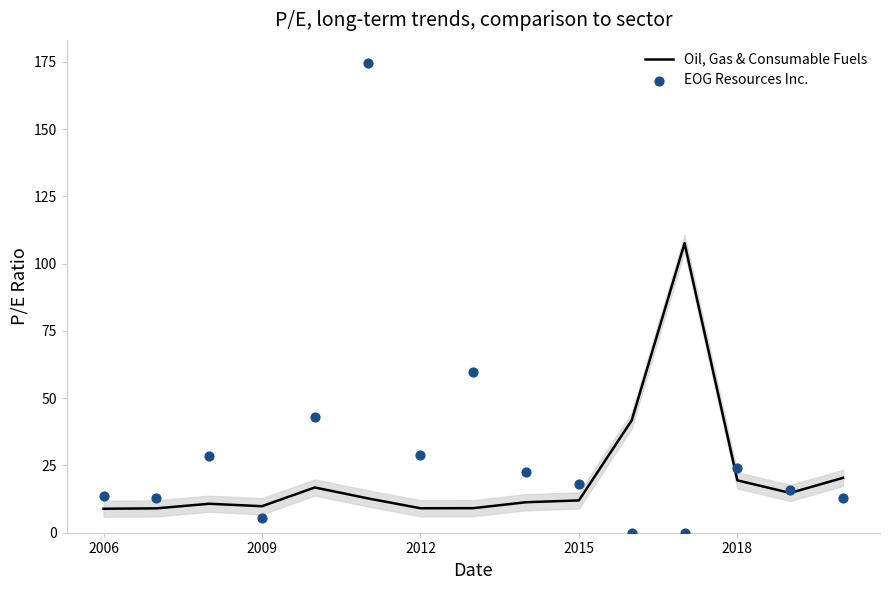

What are all the series names shown in the legend?

Oil, Gas & Consumable Fuels, EOG Resources Inc.